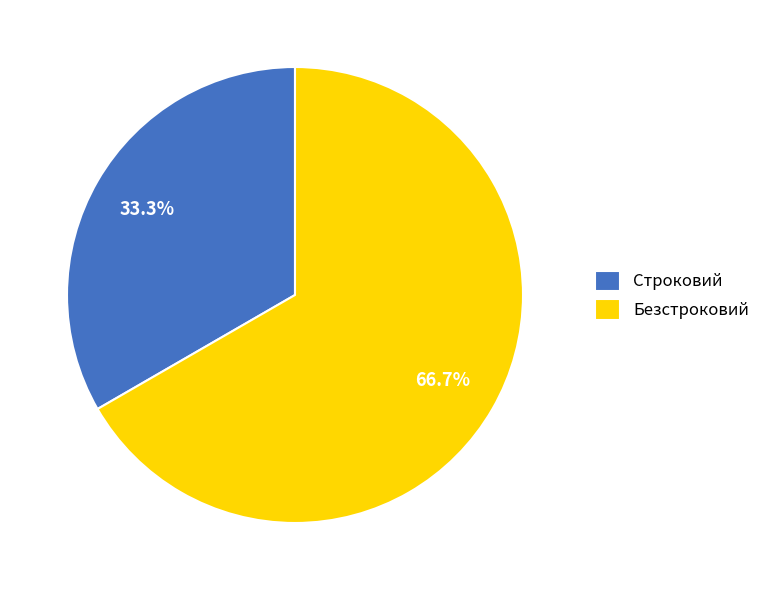

To the nearest percent, what portion does Строковий represent?

33%